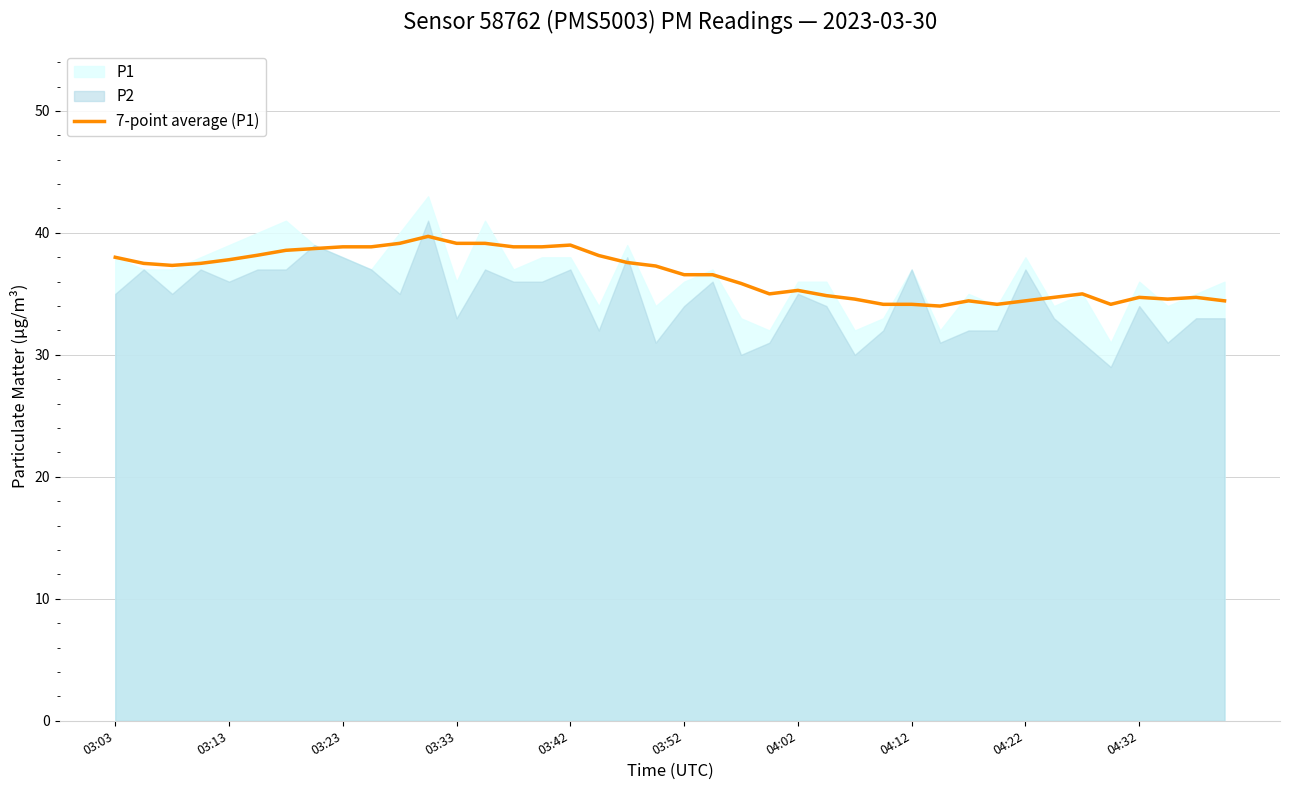

True or false: there are more than 0 points higher than both neighbors.

True